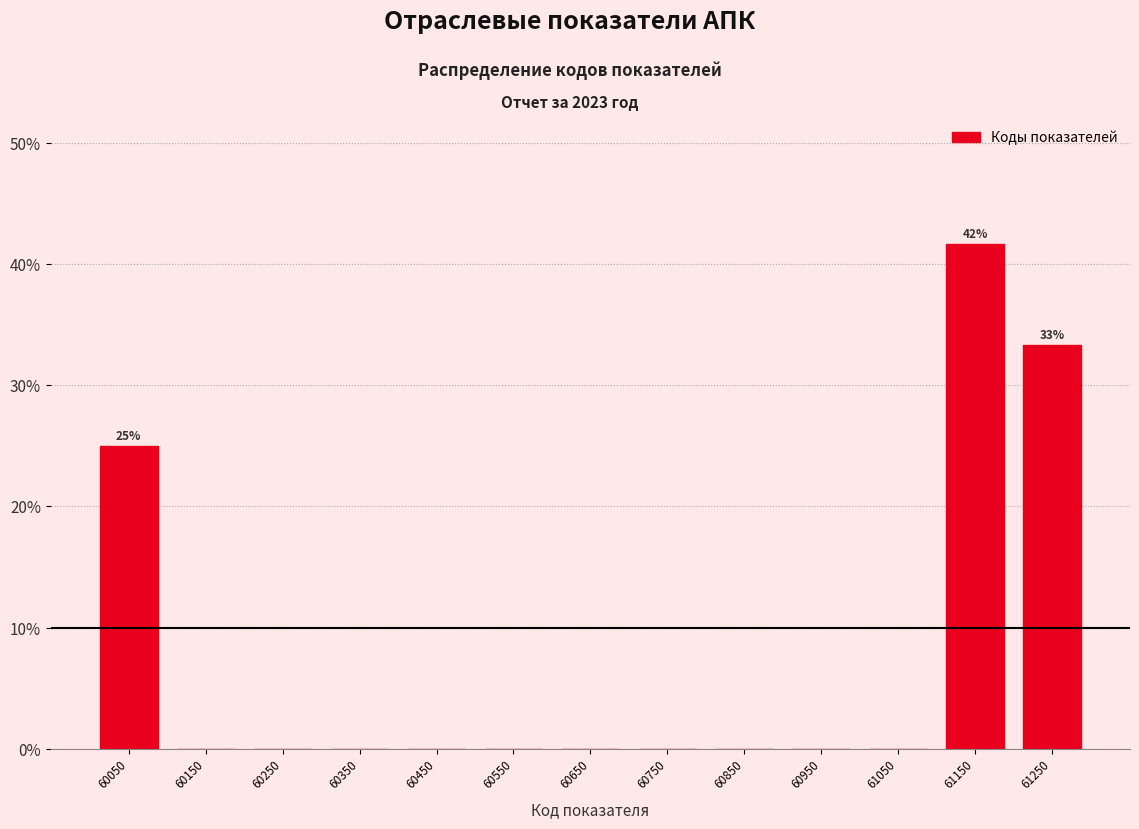

Reading left to right, transcribe all the data shown in this chart.

60050=25.0	60150=0.0	60250=0.0	60350=0.0	60450=0.0	60550=0.0	60650=0.0	60750=0.0	60850=0.0	60950=0.0	61050=0.0	61150=41.7	61250=33.3